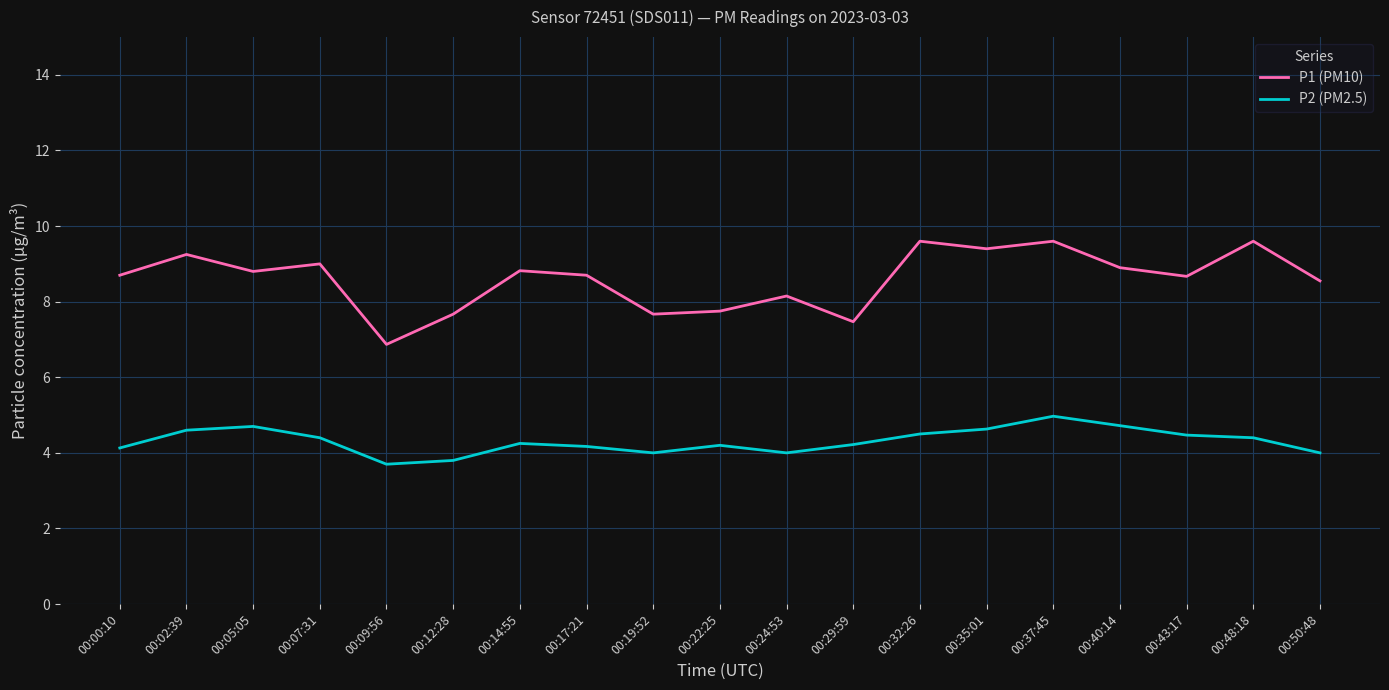

What is the difference between the P1 (PM10) values at 00:24:53 and 00:43:17?

0.5